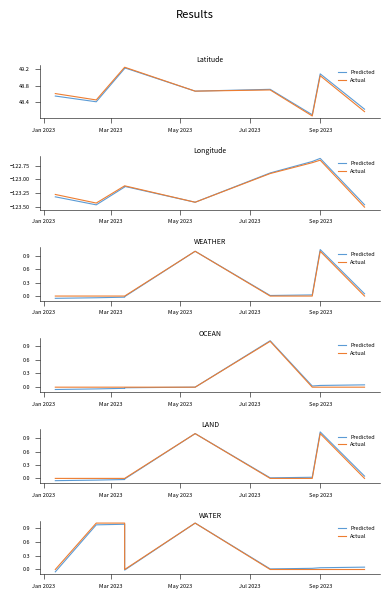

Which series has the widest spread of values?

Predicted